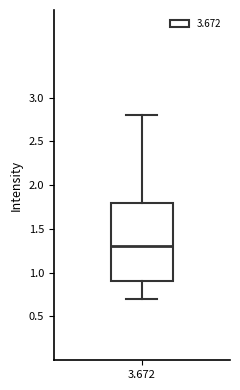

Where does the upper whisker of the box at x = 3.672 end on the y-axis? The values are not printed on the chart, so give them approximately, as read against the axis.

2.8